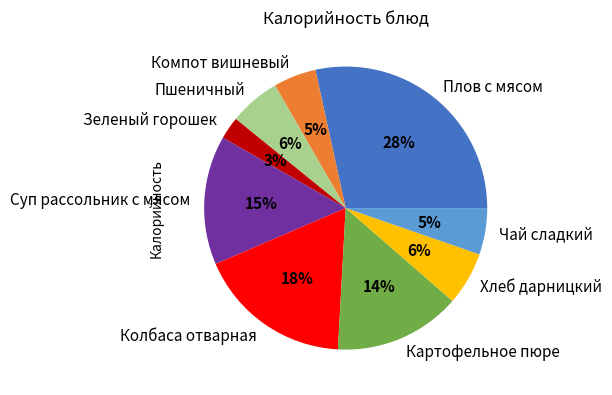

How many segments does this pie chart have?

9